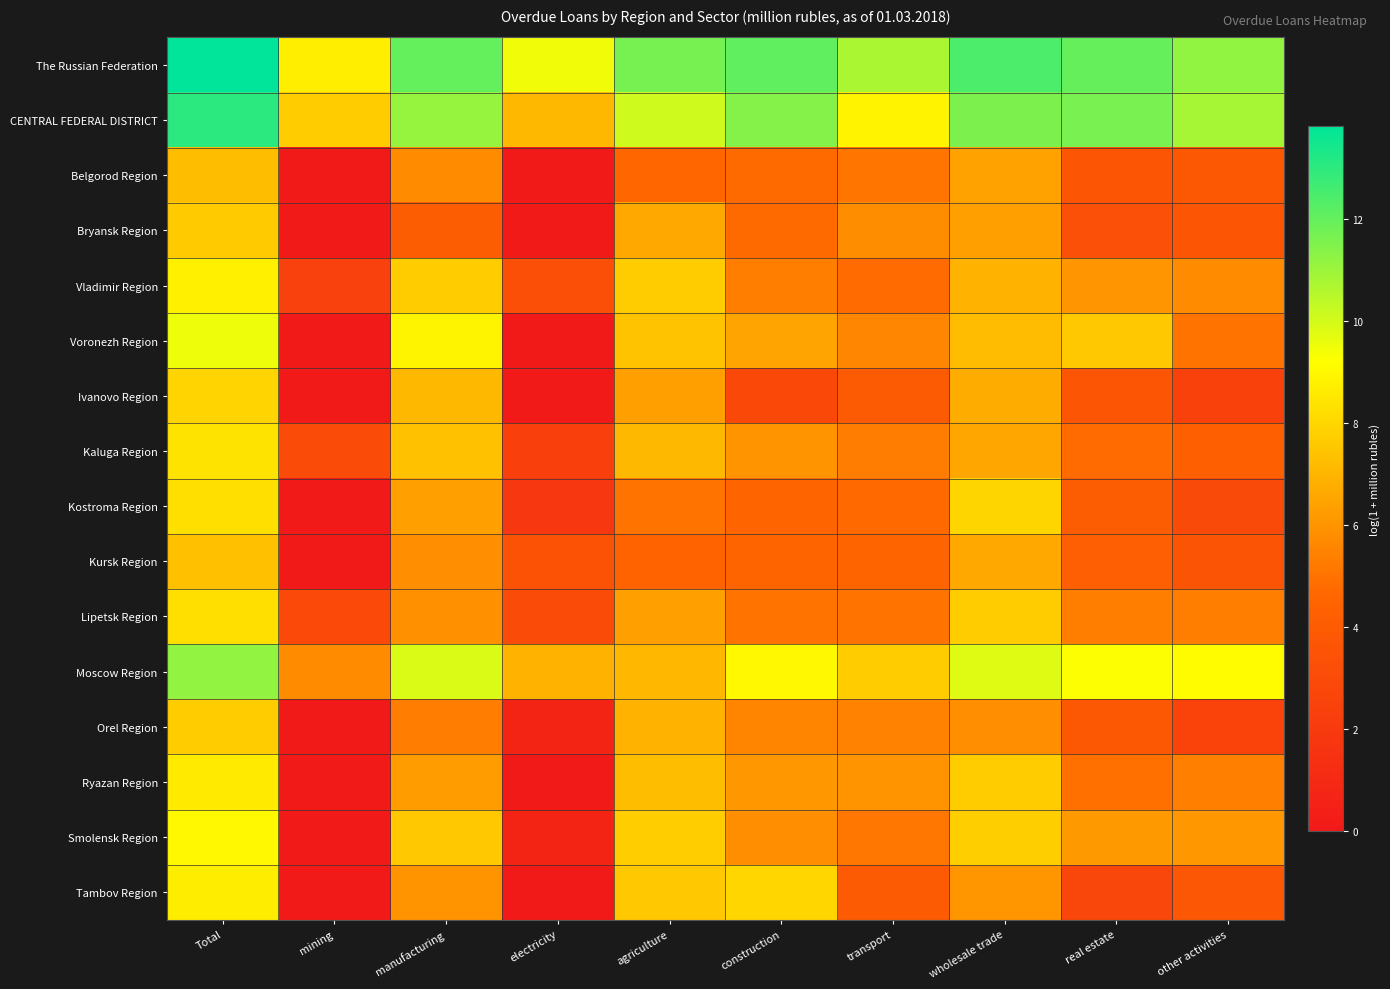

Reading right to left, transcribe all the data shown in this chart.

The Russian Federation: other activities=11.2	real estate=12.0	wholesale trade=12.4	transport=10.7	construction=12.1	agriculture=11.6	electricity=9.5	manufacturing=12.0	mining=8.7	Total=13.8
CENTRAL FEDERAL DISTRICT: other activities=10.8	real estate=11.6	wholesale trade=11.6	transport=8.9	construction=11.4	agriculture=10.1	electricity=7.1	manufacturing=11.1	mining=7.7	Total=13.0
Belgorod Region: other activities=3.8	real estate=3.7	wholesale trade=6.4	transport=5.1	construction=4.7	agriculture=4.6	electricity=0.0	manufacturing=5.7	mining=0.0	Total=7.2
Bryansk Region: other activities=3.7	real estate=3.3	wholesale trade=6.4	transport=5.8	construction=4.7	agriculture=6.6	electricity=0.0	manufacturing=4.1	mining=0.0	Total=7.7
Vladimir Region: other activities=5.8	real estate=6.0	wholesale trade=7.0	transport=4.8	construction=5.4	agriculture=7.7	electricity=3.2	manufacturing=7.7	mining=2.4	Total=8.8
Voronezh Region: other activities=5.1	real estate=7.6	wholesale trade=7.2	transport=5.6	construction=6.5	agriculture=7.4	electricity=0.0	manufacturing=8.9	mining=0.0	Total=9.5
Ivanovo Region: other activities=2.5	real estate=3.7	wholesale trade=6.7	transport=4.0	construction=2.8	agriculture=6.4	electricity=0.0	manufacturing=7.1	mining=0.0	Total=7.9
Kaluga Region: other activities=4.2	real estate=4.8	wholesale trade=6.6	transport=5.3	construction=6.0	agriculture=7.1	electricity=2.3	manufacturing=7.4	mining=3.1	Total=8.4
Kostroma Region: other activities=3.0	real estate=4.1	wholesale trade=8.0	transport=4.7	construction=4.6	agriculture=5.0	electricity=1.8	manufacturing=6.3	mining=0.0	Total=8.3
Kursk Region: other activities=3.6	real estate=4.2	wholesale trade=6.6	transport=4.5	construction=4.5	agriculture=4.5	electricity=3.5	manufacturing=5.8	mining=0.0	Total=7.3
Lipetsk Region: other activities=5.4	real estate=5.4	wholesale trade=7.7	transport=5.0	construction=5.1	agriculture=6.3	electricity=3.1	manufacturing=5.9	mining=2.9	Total=8.3
Moscow Region: other activities=9.1	real estate=9.3	wholesale trade=9.8	transport=7.7	construction=9.0	agriculture=7.1	electricity=6.9	manufacturing=9.9	mining=5.7	Total=11.2
Orel Region: other activities=2.6	real estate=3.8	wholesale trade=5.9	transport=5.5	construction=5.5	agriculture=6.9	electricity=0.7	manufacturing=5.3	mining=0.0	Total=7.7
Ryazan Region: other activities=5.4	real estate=4.9	wholesale trade=7.7	transport=6.0	construction=6.1	agriculture=7.3	electricity=0.0	manufacturing=6.3	mining=0.0	Total=8.6
Smolensk Region: other activities=6.2	real estate=6.2	wholesale trade=7.8	transport=5.1	construction=5.9	agriculture=7.7	electricity=0.7	manufacturing=7.6	mining=0.0	Total=9.0
Tambov Region: other activities=3.8	real estate=2.7	wholesale trade=6.0	transport=4.0	construction=8.0	agriculture=7.6	electricity=0.0	manufacturing=6.0	mining=0.0	Total=8.7